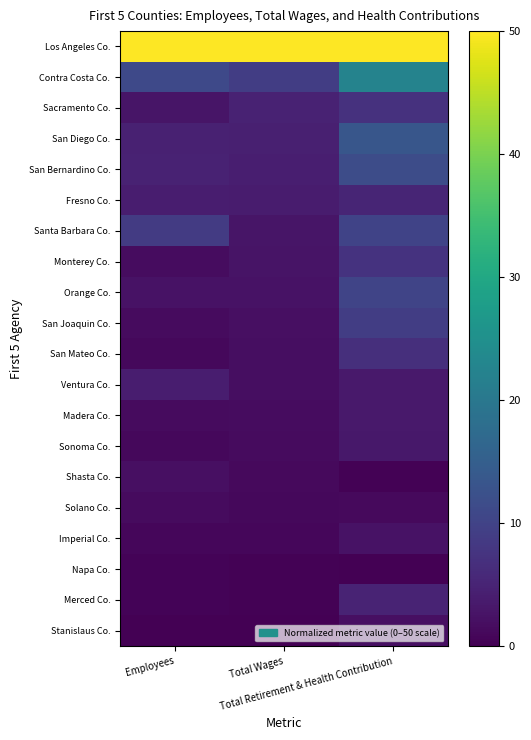

Which series has the largest total across all categories?

Los Angeles Co.